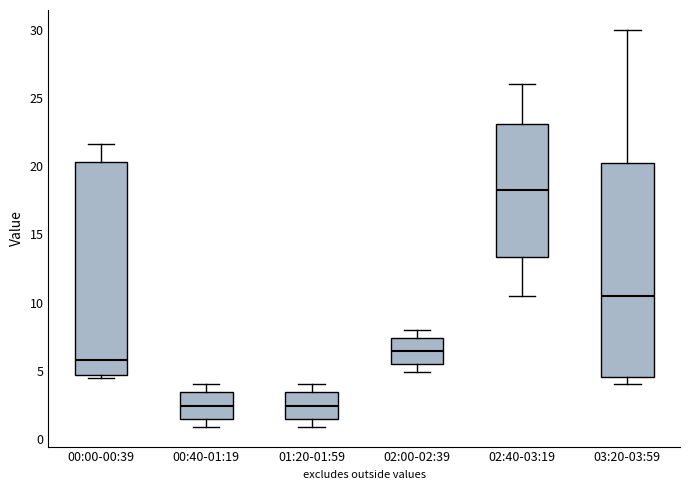

Reading left to right, read every box against the y-axis: the position of its median line, the range the box covers, and the ends of its whiskers. The values are not printed on the chart, so give them approximately, as read against the axis.

00:00-00:39: median 6.0, box 4.5 to 20.5, whiskers 4.5 (just below the box's lower edge) to 21.5
00:40-01:19: median 2.5, box 1.5 to 3.5, whiskers 1.0 to 4.0
01:20-01:59: median 2.5, box 1.5 to 3.5, whiskers 1.0 to 4.0
02:00-02:39: median 6.5, box 5.5 to 7.5, whiskers 5.0 to 8.0
02:40-03:19: median 18.5, box 13.5 to 23.0, whiskers 10.5 to 26.0
03:20-03:59: median 10.5, box 4.5 to 20.5, whiskers 4.0 to 30.0